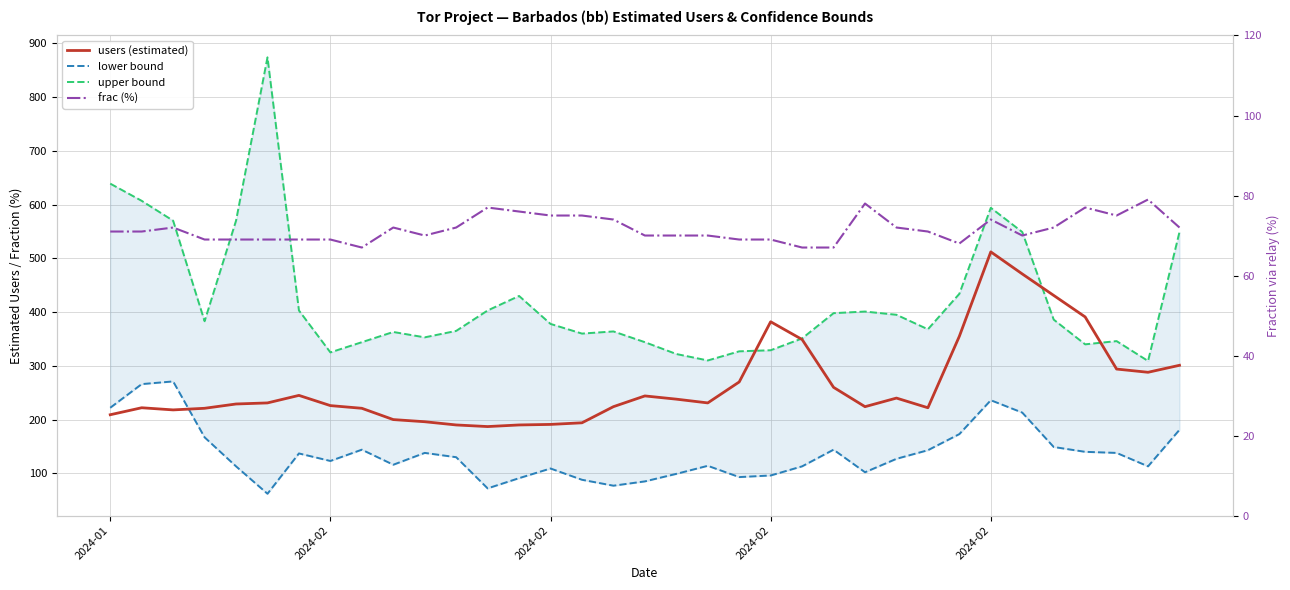

What is the sum of all frac (%) values?

2507